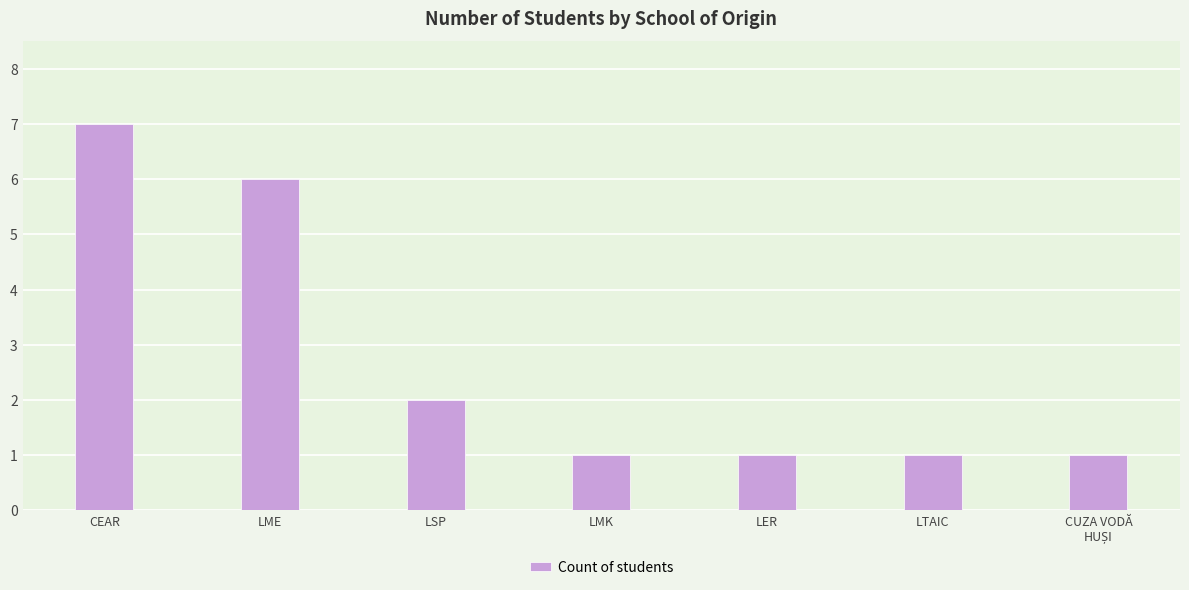

Reading left to right, transcribe all the data shown in this chart.

7	6	2	1	1	1	1